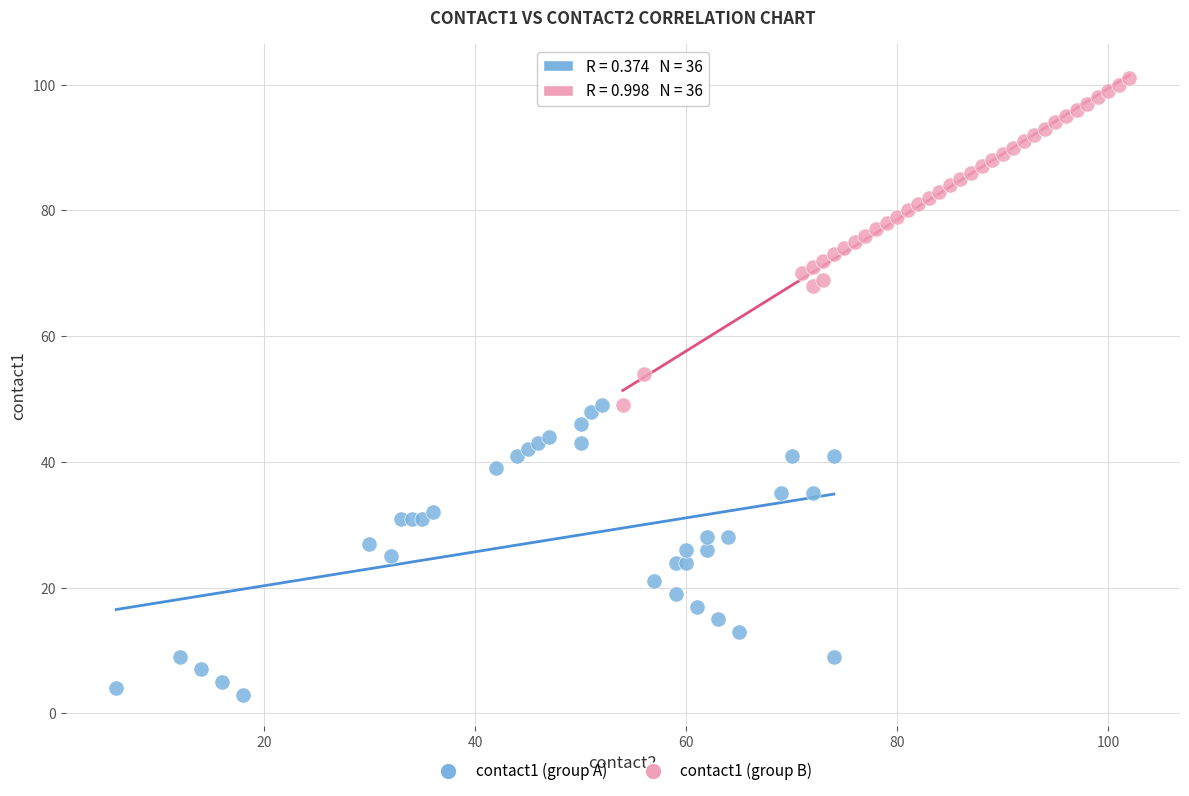

Which series reaches the minimum Y coordinate?

contact1 (group A)